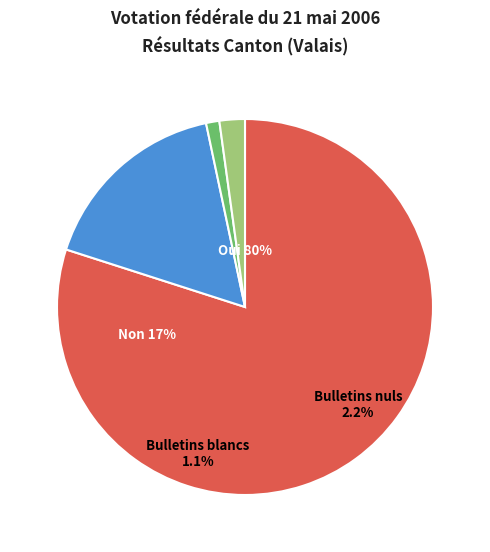

Count the number of slices in the pie.

4